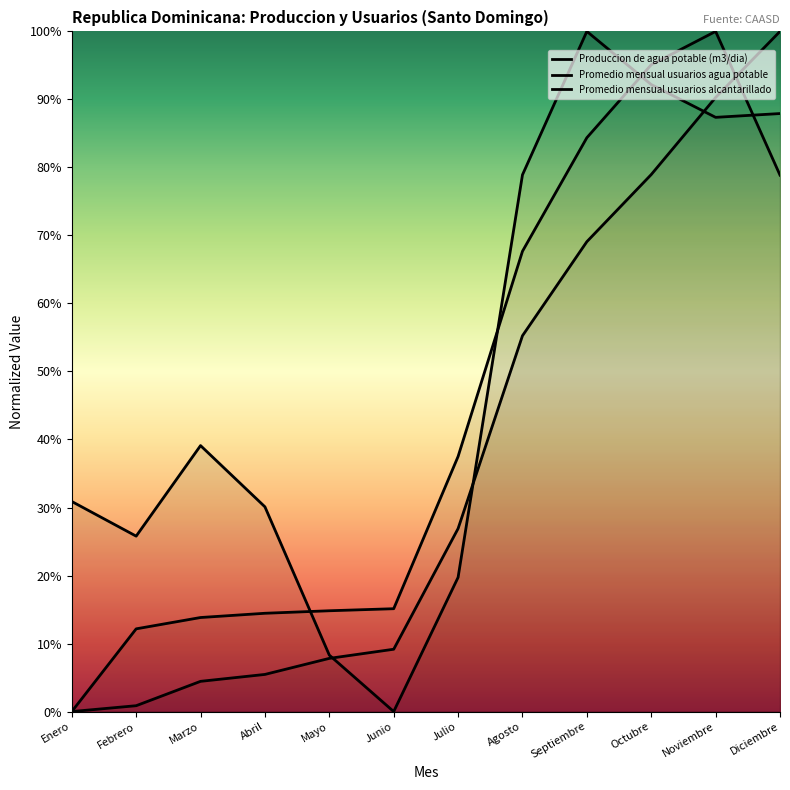

True or false: Promedio mensual usuarios alcantarillado and Produccion de agua potable (m3/dia) intersect in this chart.

True